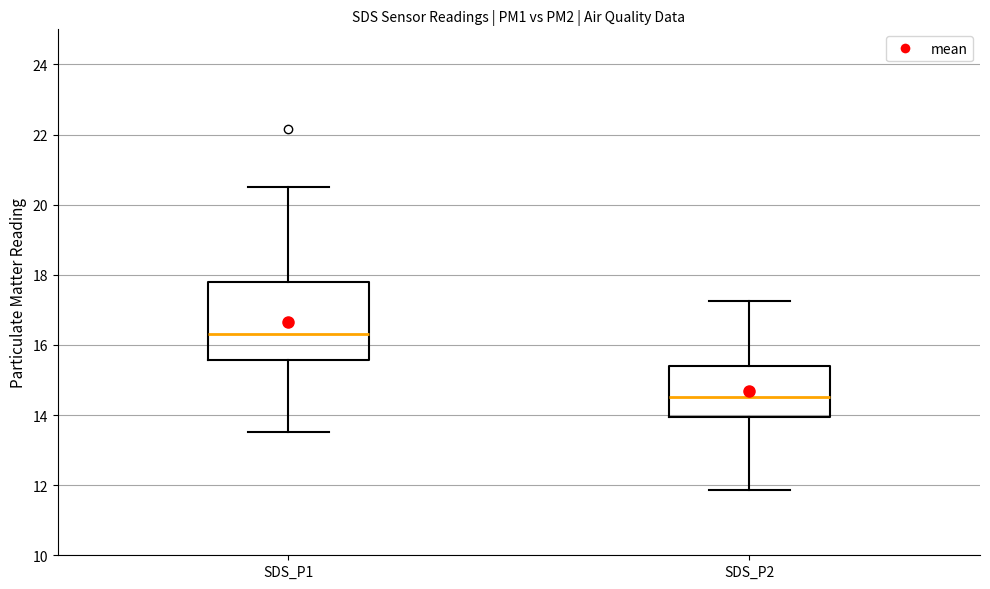

Reading left to right, transcribe this box plot: for each box, give where its median line is, the range the box spans, and where its two whiskers end, as read against the y-axis. The values are not printed on the chart, so give them approximately, as read against the axis.

SDS_P1: median 16.4, box 15.6 to 17.8, whiskers 13.6 to 20.6
SDS_P2: median 14.6, box 14.0 to 15.4, whiskers 11.8 to 17.2